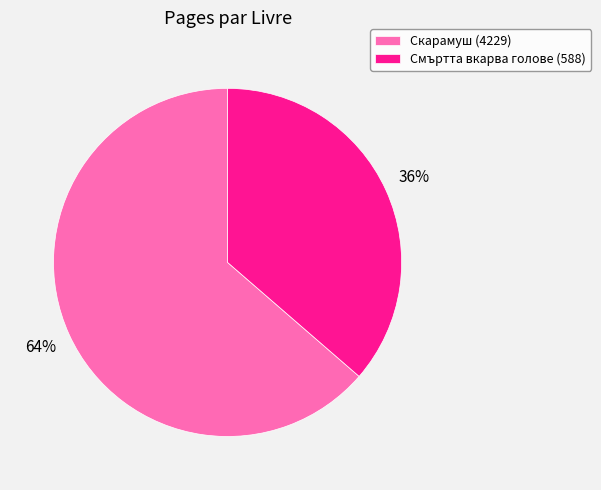

Combined, do Скарамуш (4229) and Смъртта вкарва голове (588) account for over 50%?

Yes